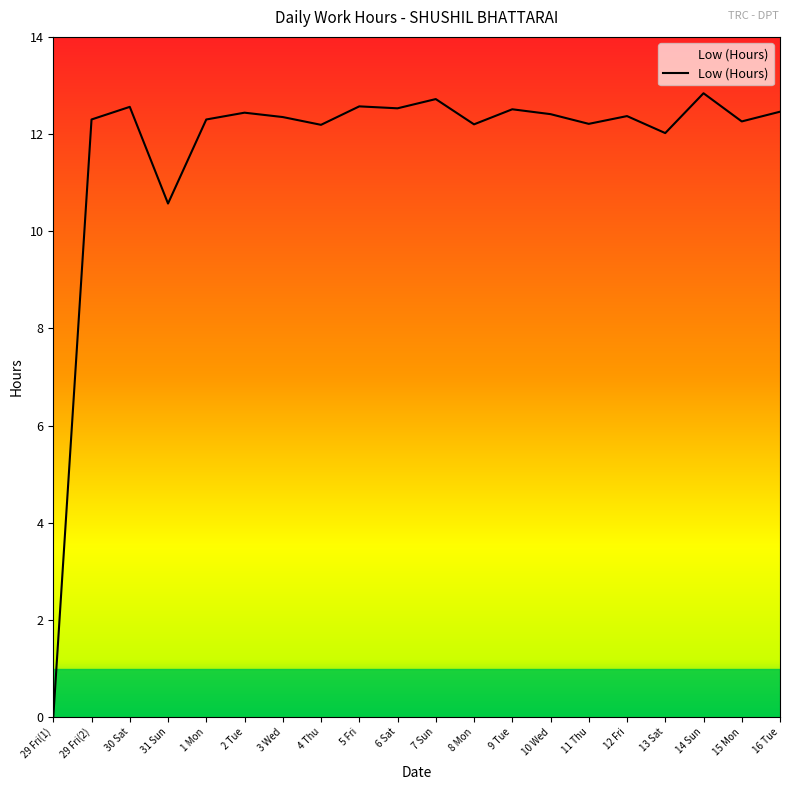

What is the ratio of the value at 16 Tue to the value at 30 Sat?

1.0